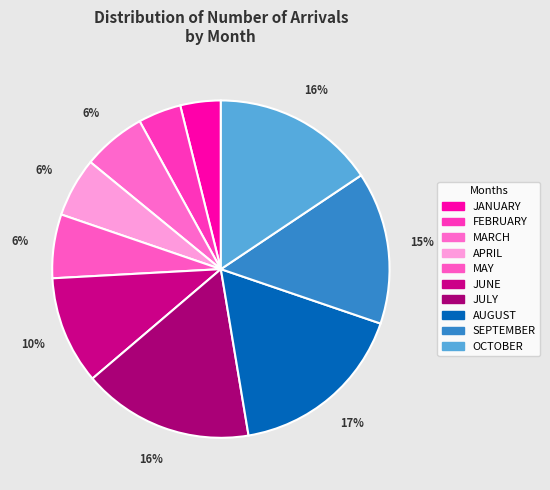

How many segments does this pie chart have?

10